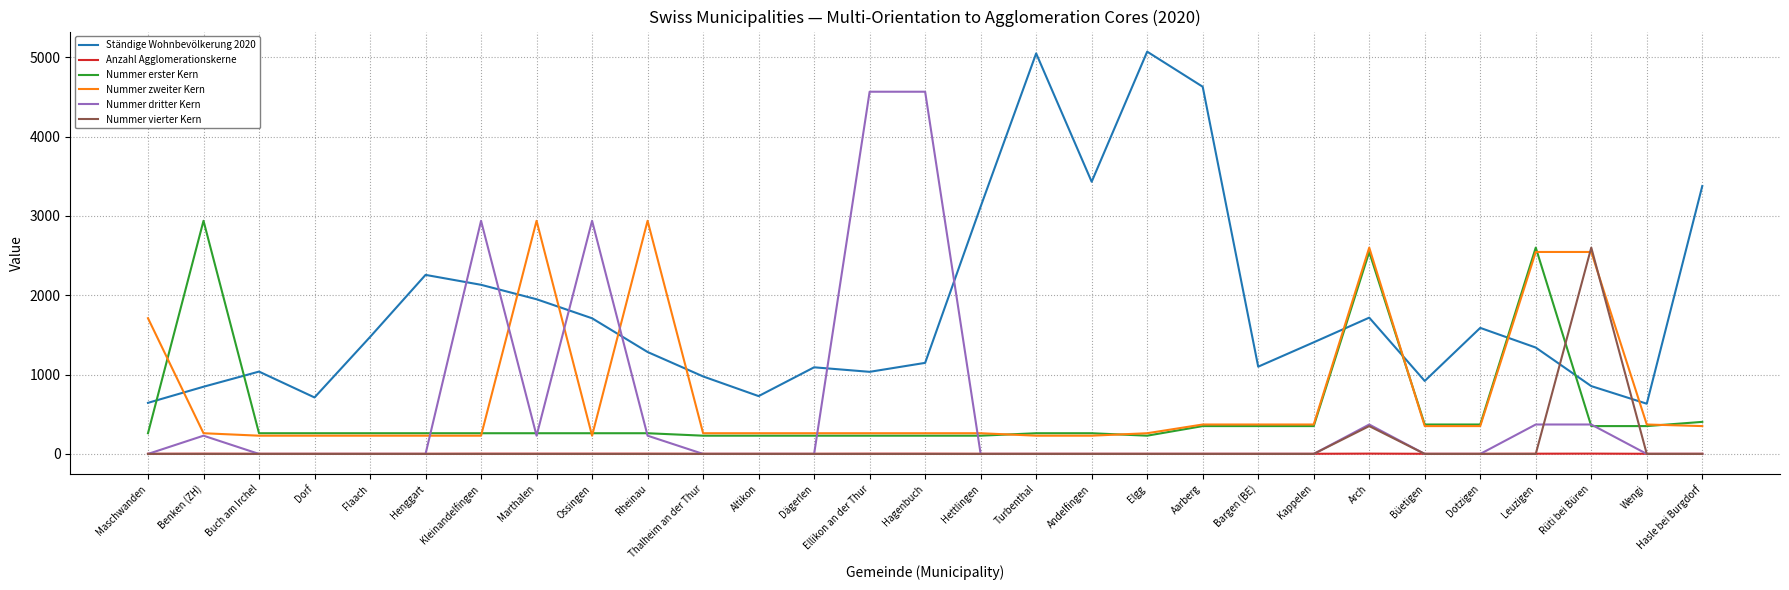

True or false: Ständige Wohnbevölkerung 2020 has more than 0 interior local peaks.

True